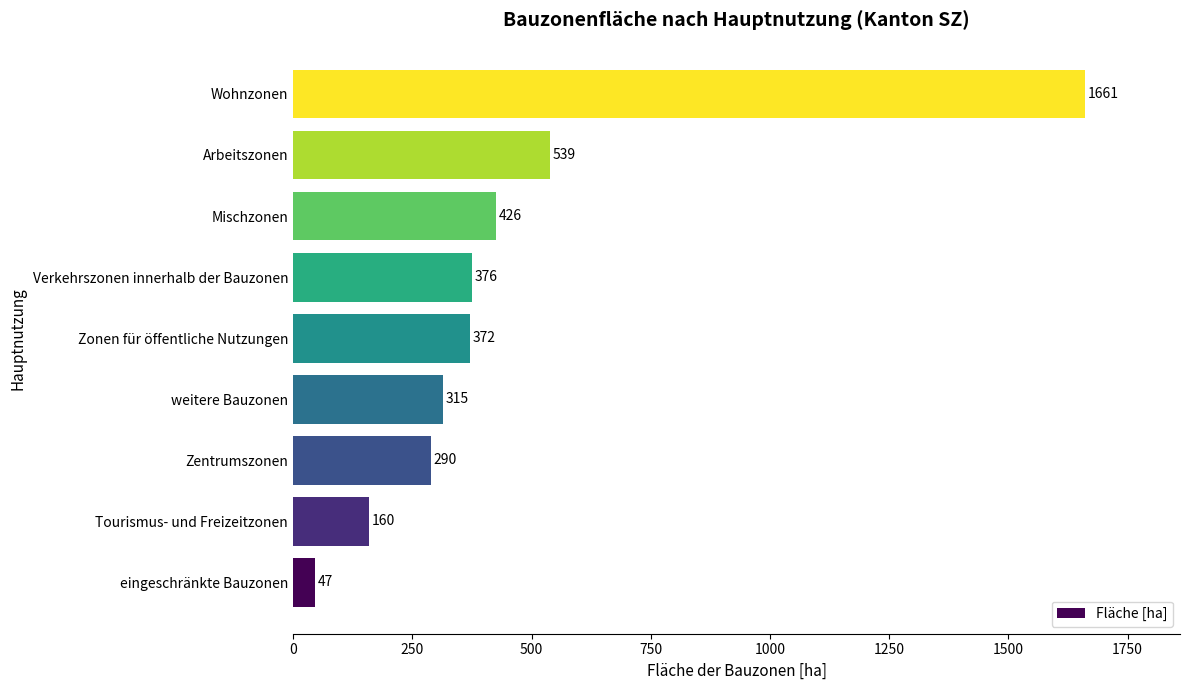

Which has a higher value, Mischzonen or weitere Bauzonen?

Mischzonen